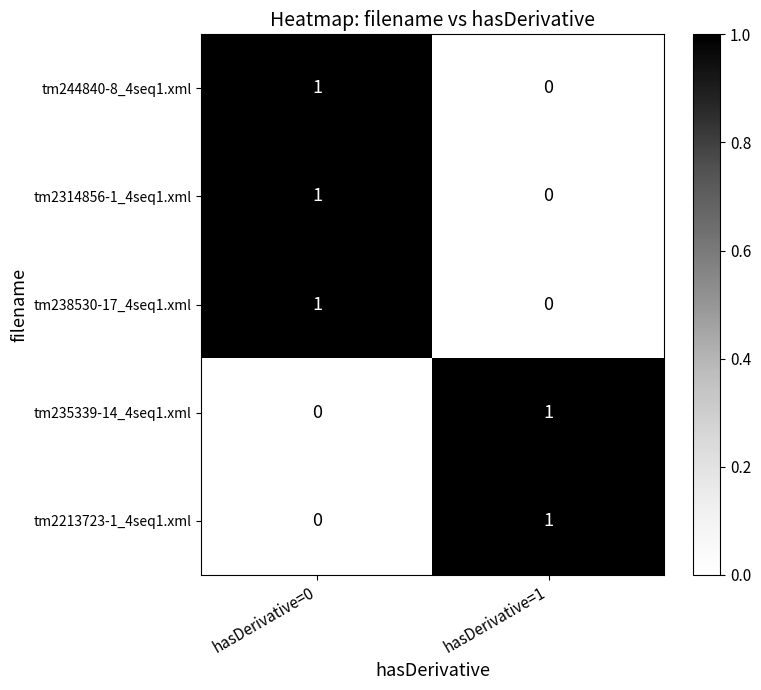

What is the total value across all series at hasDerivative=0?

3